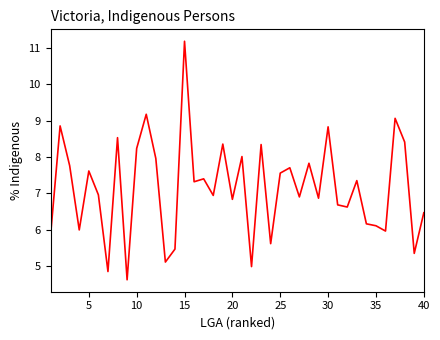

Is this an area chart (filled region under the line)?

No